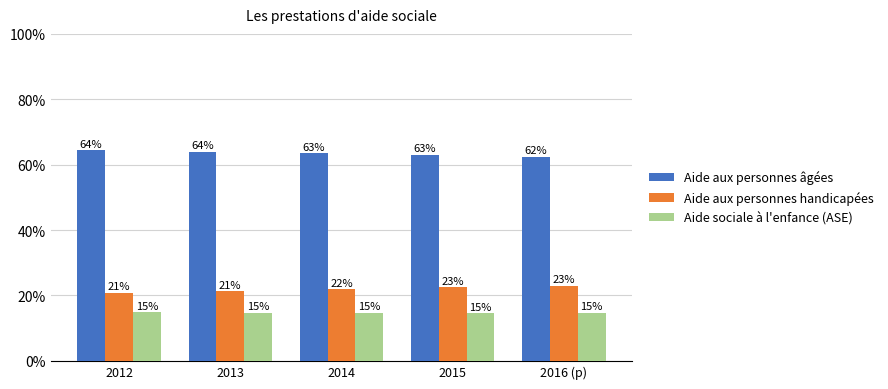

Which category has the highest value across all series?

2012